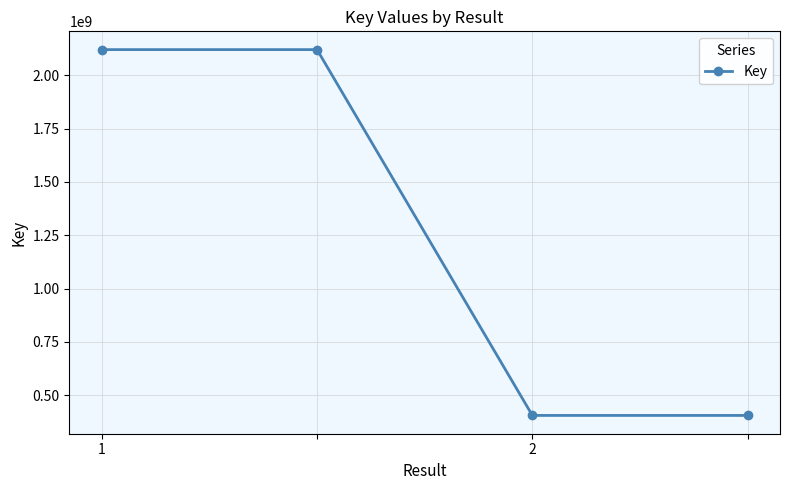

What is the greatest value displayed?

2120241751